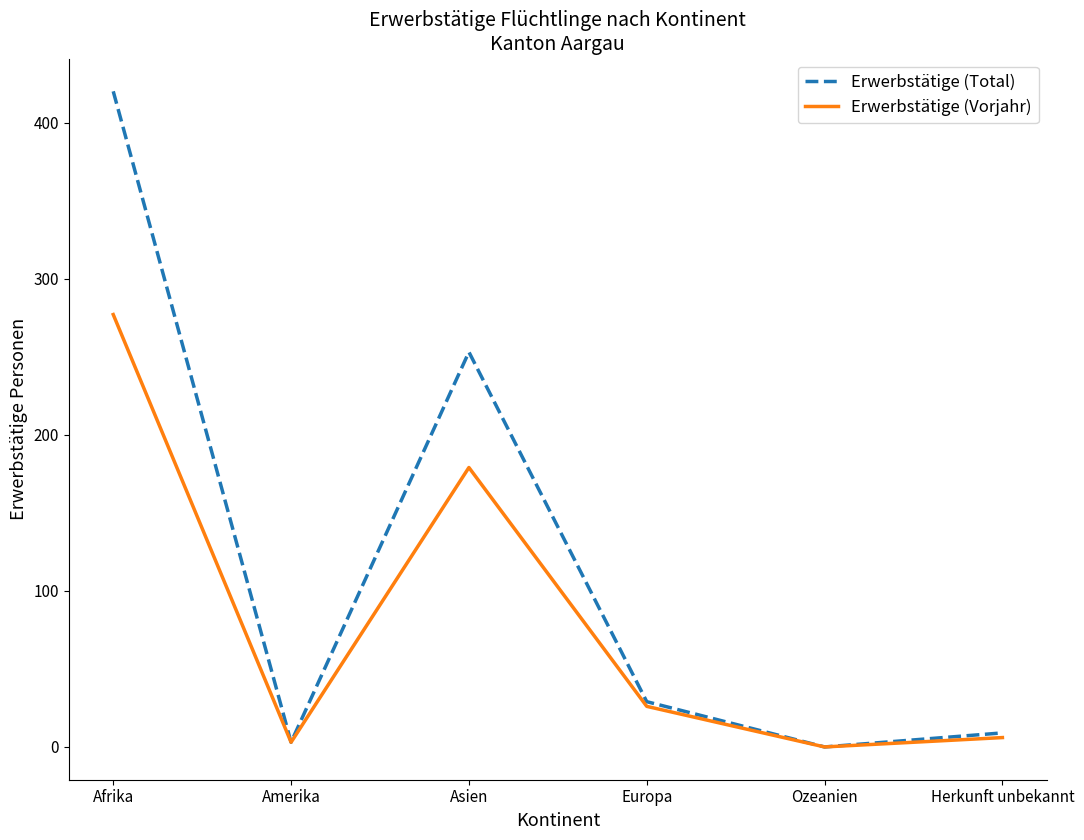

Reading left to right, list all the values displayed in this chart.

Erwerbstätige (Total): Afrika=420	Amerika=3	Asien=253	Europa=29	Ozeanien=0	Herkunft unbekannt=9
Erwerbstätige (Vorjahr): Afrika=277	Amerika=3	Asien=179	Europa=26	Ozeanien=0	Herkunft unbekannt=6